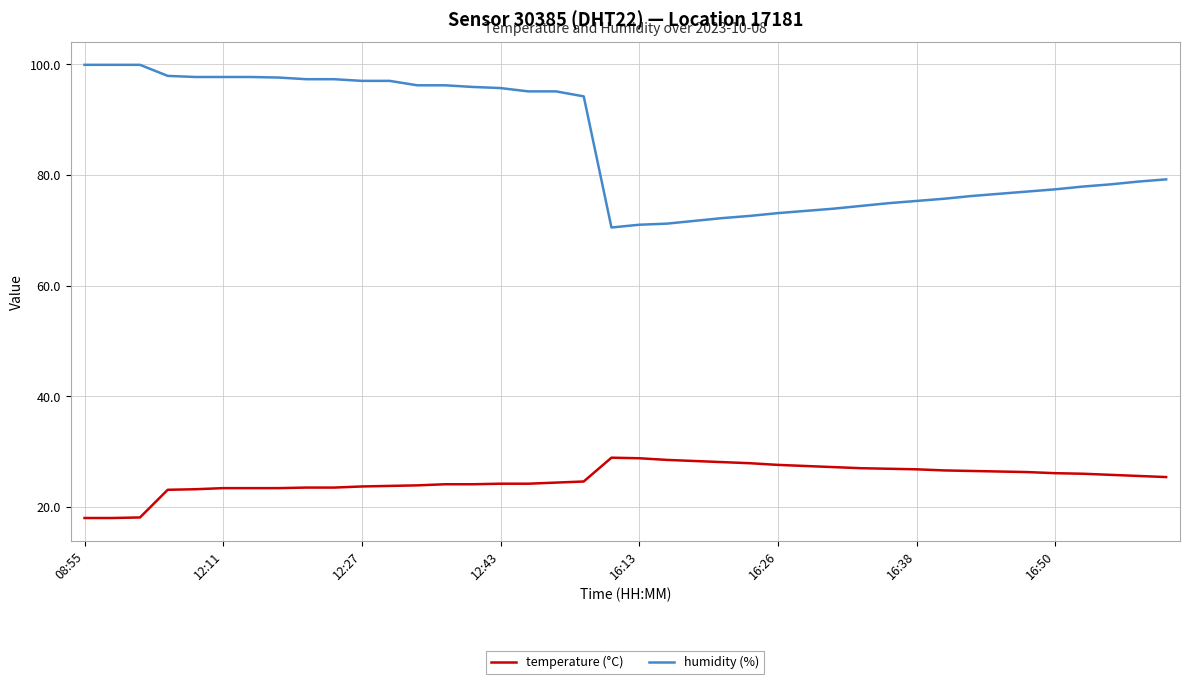

Which series has the widest spread of values?

humidity (%)